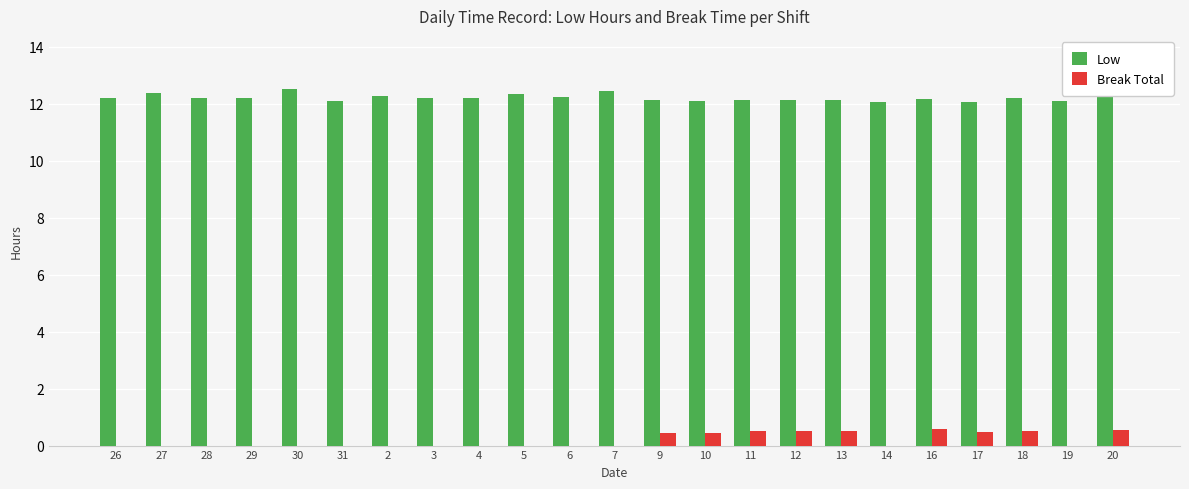

Read the Low value at 10.

12.1